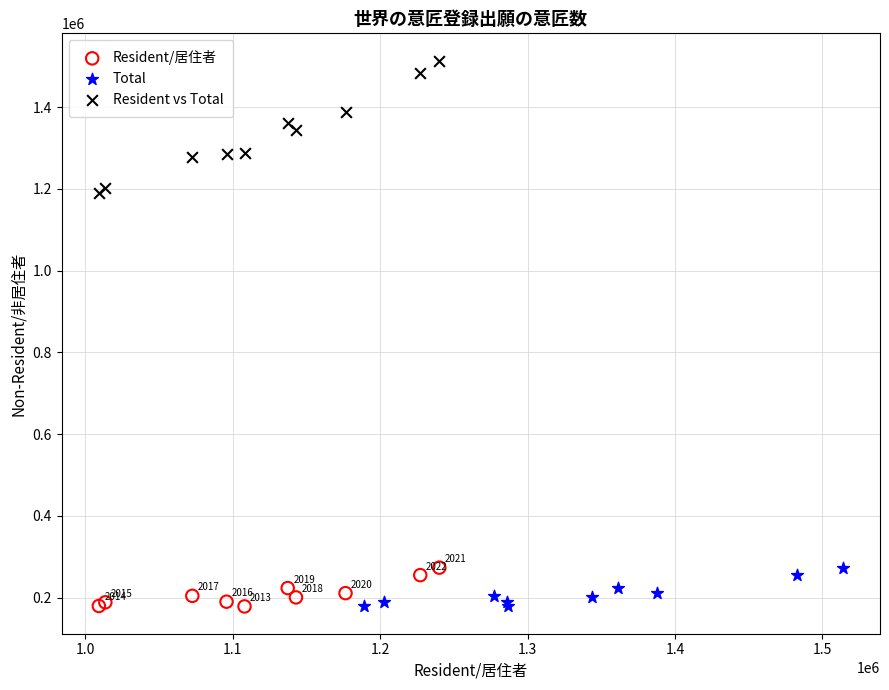

Which series reaches the maximum Y coordinate?

Resident vs Total